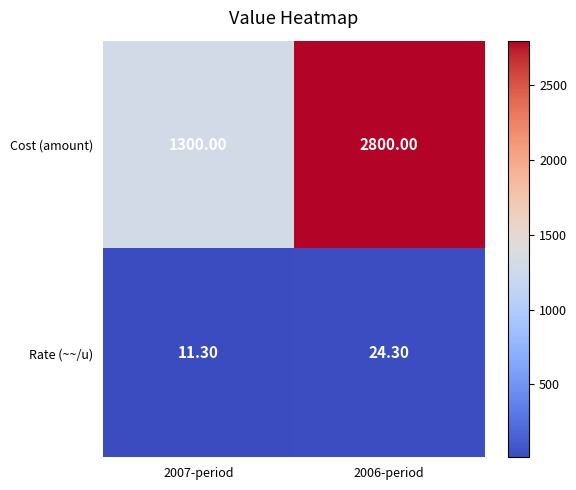

Rank the series at 2006-period from lowest to highest value.

Rate (~~/u), Cost (amount)